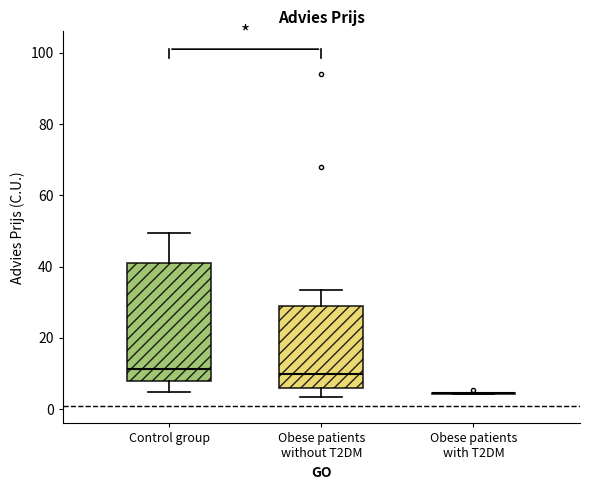

Reading left to right, read every box against the y-axis: the position of its median line, the range the box covers, and the ends of its whiskers. The values are not printed on the chart, so give them approximately, as read against the axis.

Control group: median 12, box 8 to 40, whiskers 4 to 50
Obese patients without T2DM: median 10, box 6 to 28, whiskers 4 to 34
Obese patients with T2DM: box collapsed to a line at 4, whiskers 4 to 4